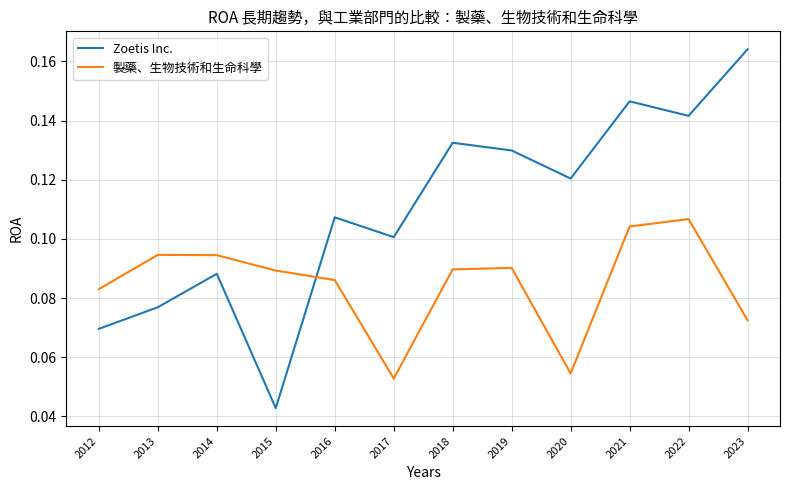

Does the chart display data point markers on the line(s)?

No